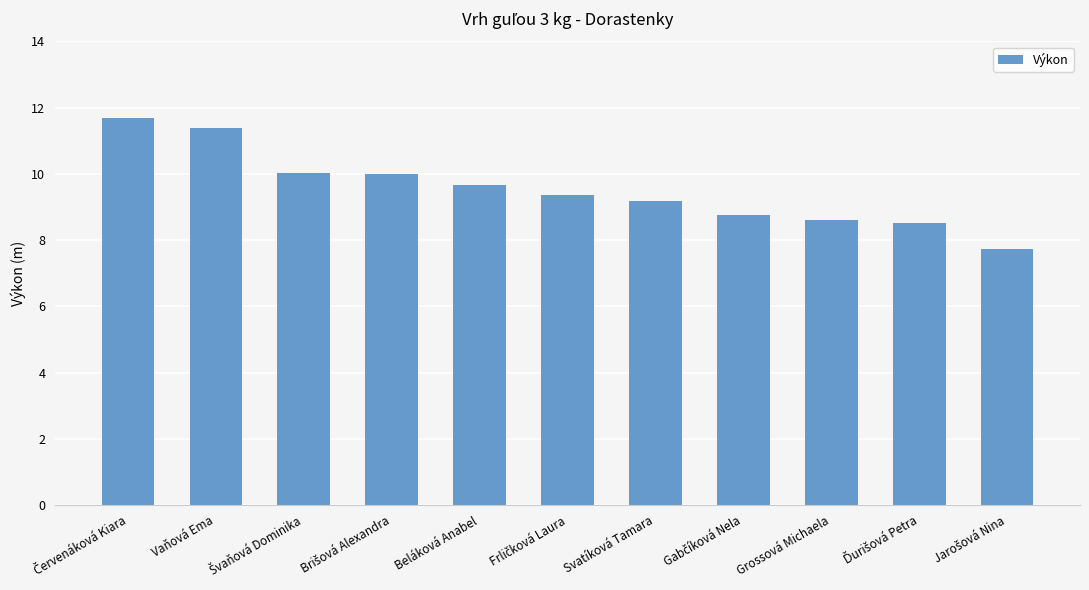

Read the value at Vaňová Ema.

11.4